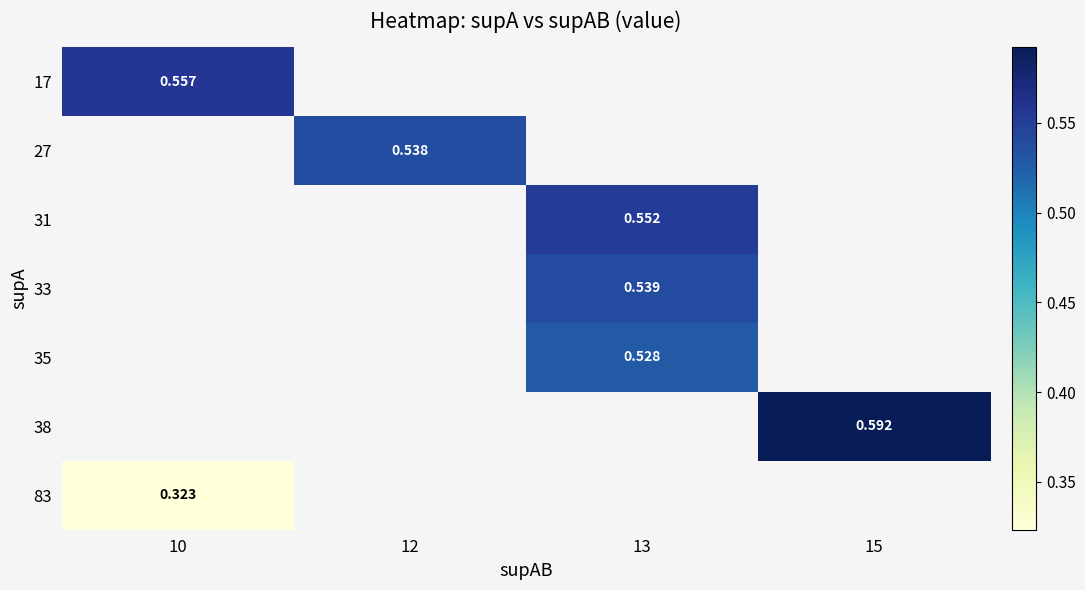

How many categories are shown in the chart?

4